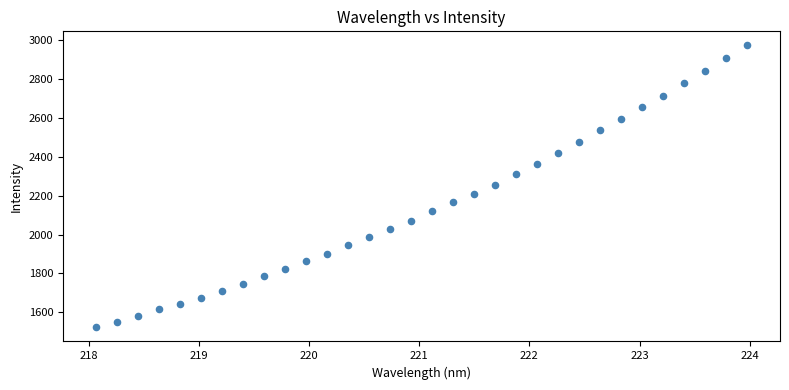

What is the range of Y values (max minus min)?

1451.2